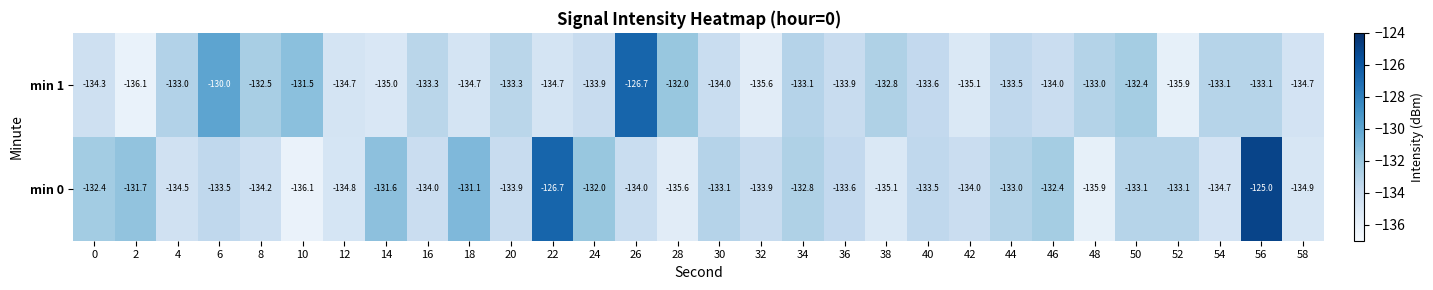

Rank the series by their maximum value, from lowest to highest.

min 1, min 0